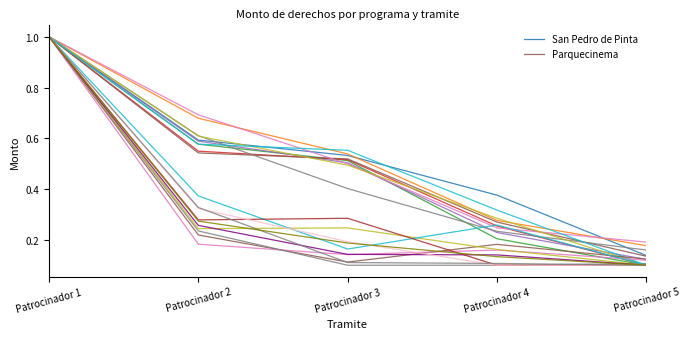

Rank the categories by San Pedro de Pinta value from highest to lowest.

Patrocinador 1, Patrocinador 2, Patrocinador 3, Patrocinador 4, Patrocinador 5